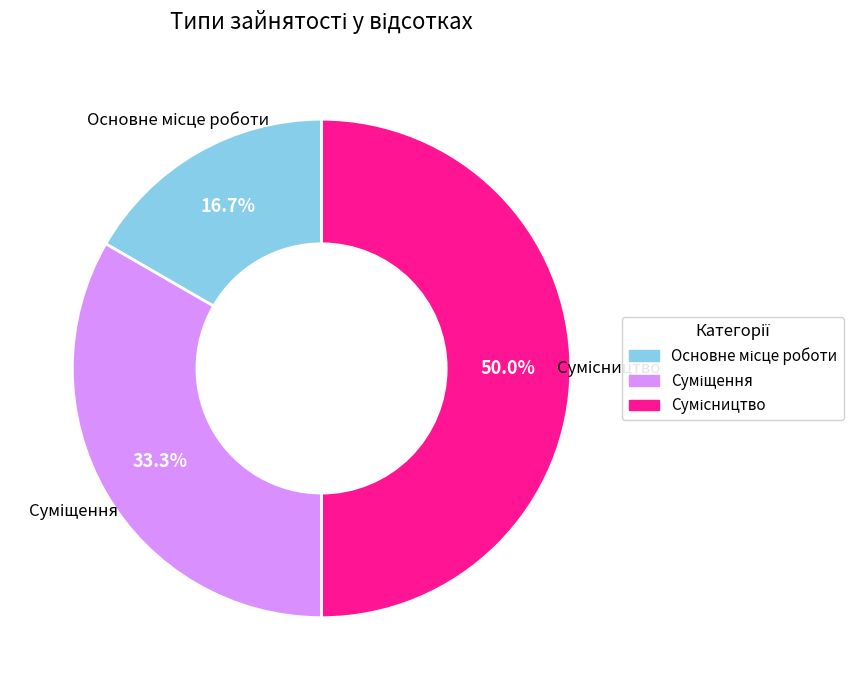

What percentage is the Сумісництво slice, to the nearest percent?

50%